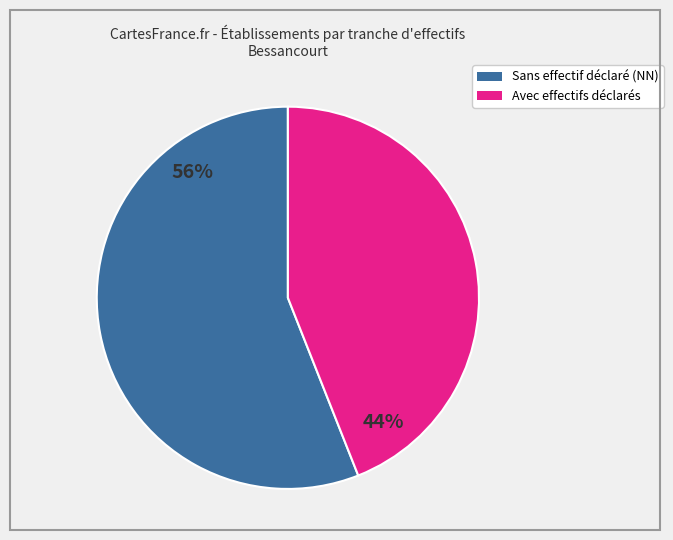

Does any single category account for the majority?

Yes